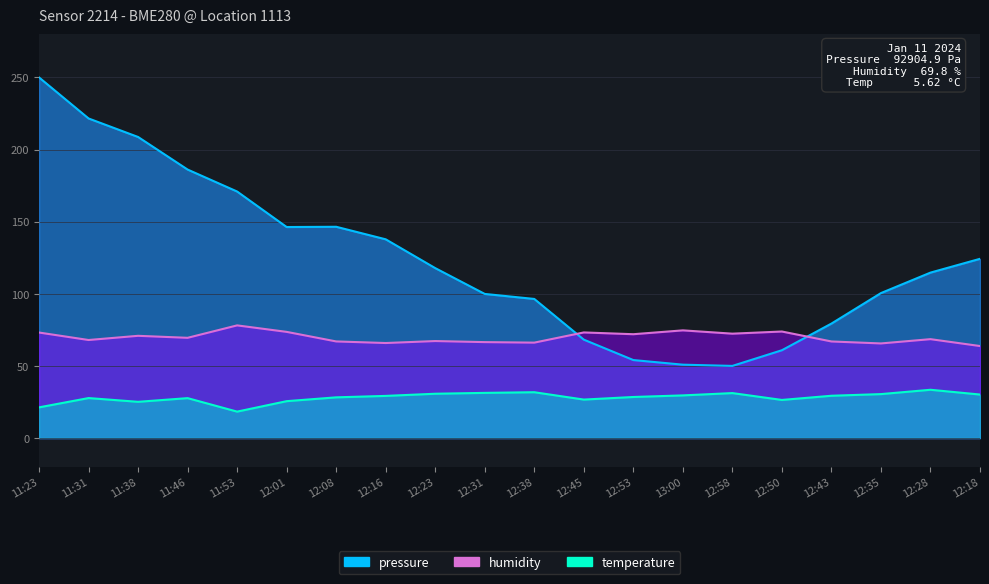

Which category has the lowest value in the temperature series?

11:53